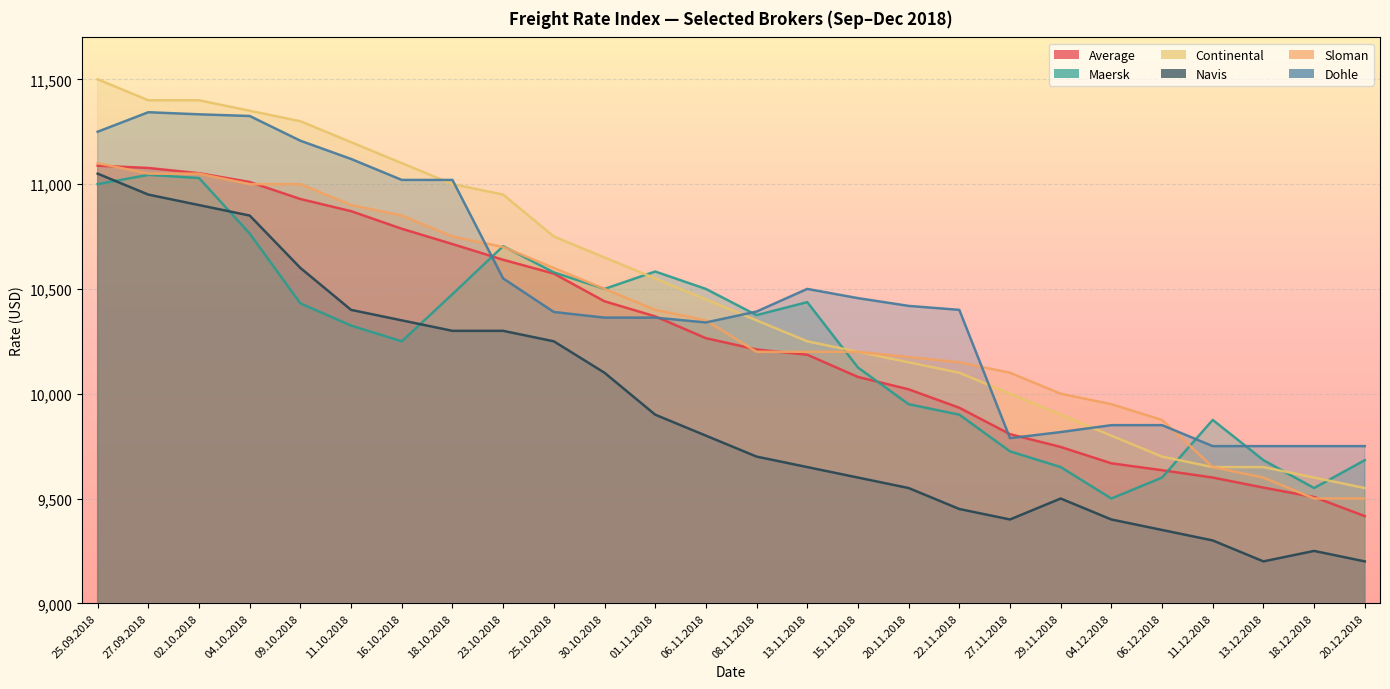

At which label does Navis reach its minimum?

13.12.2018